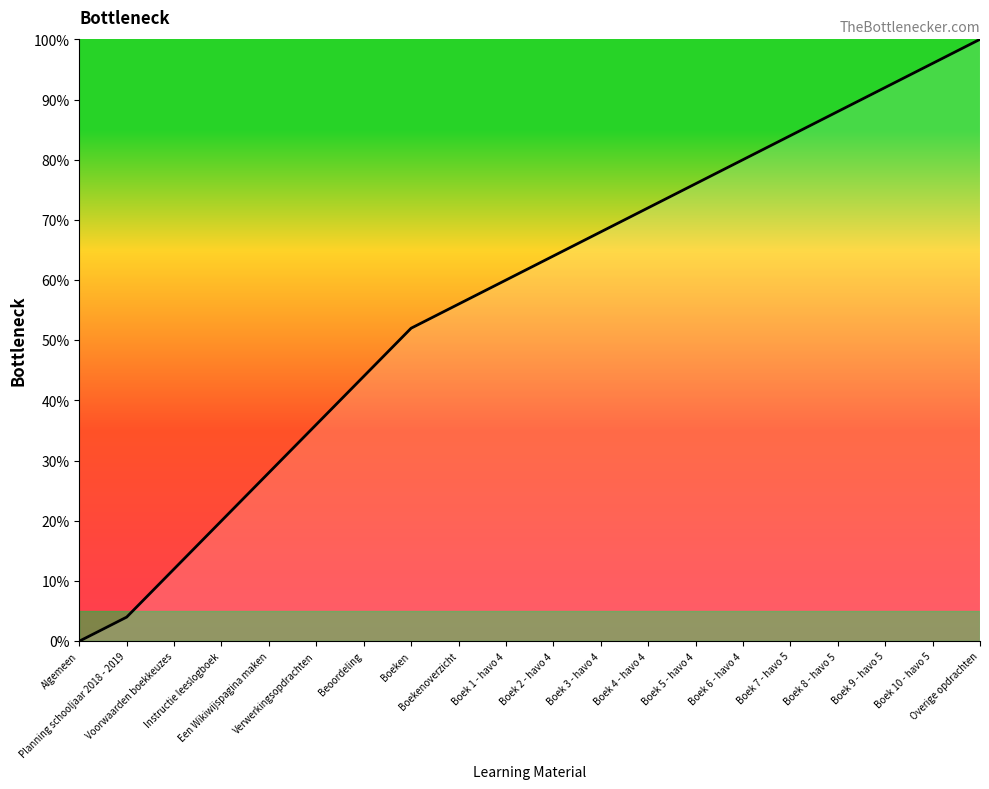

What is the change in value from Boek 2 - havo 4 to Boek 5 - havo 4?

+12.0